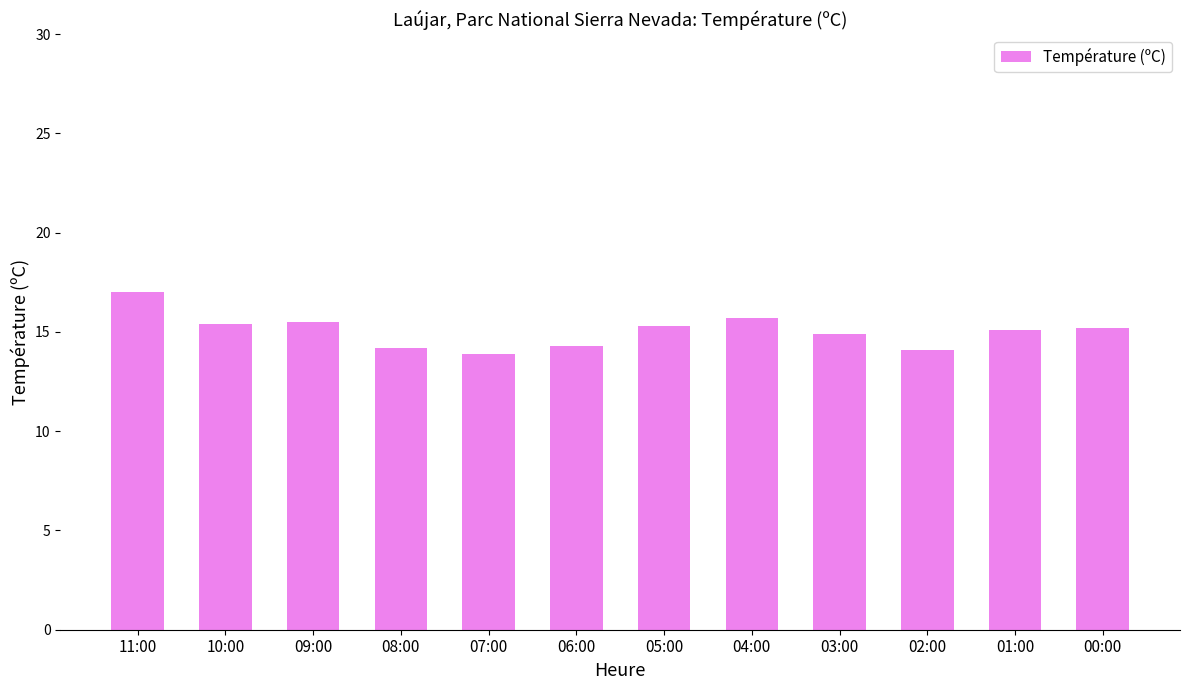

What is the label of the 3rd bar from the right?

02:00